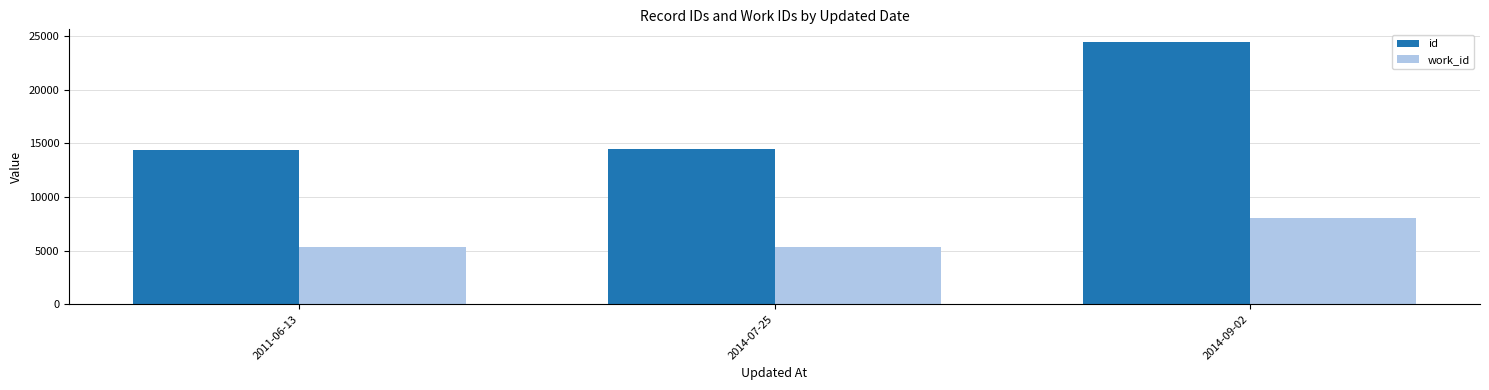

At how many categories does at least one series exceed 5653?

3